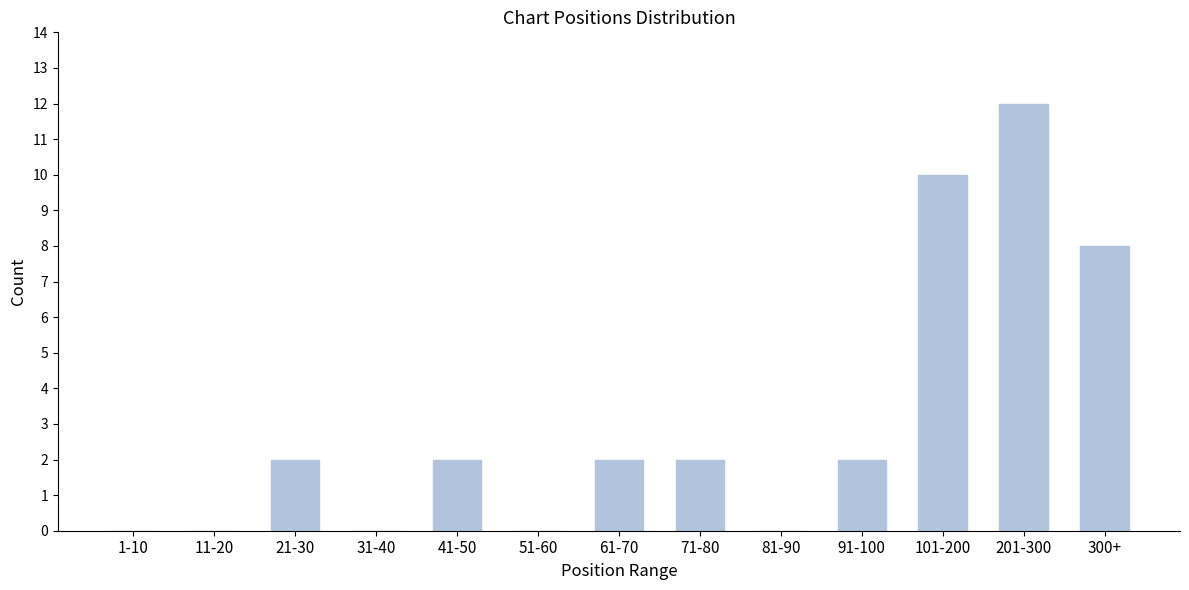

Which category has the highest value across all series?

201-300